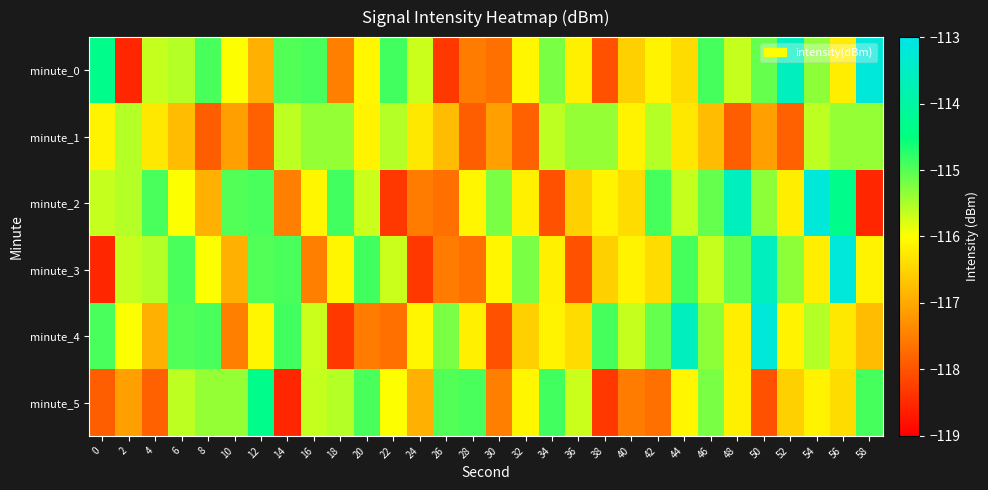

Between 34 and 42, which series saw the biggest shift?

minute_2